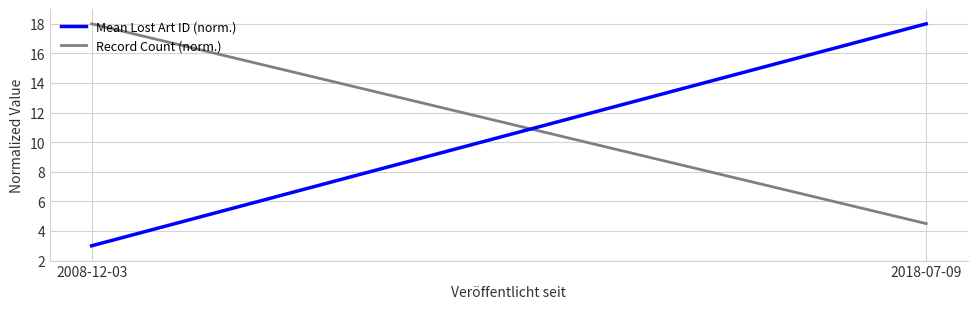

The value of Record Count (norm.) at 2018-07-09 is 4.5. True or false?

True